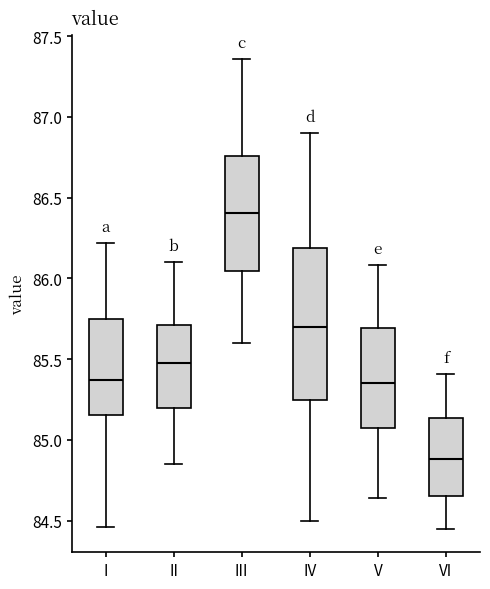

Reading left to right, transcribe this box plot: for each box, give where its median line is, the range the box spans, and where its two whiskers end, as read against the y-axis. The values are not printed on the chart, so give them approximately, as read against the axis.

I: median 85.35, box 85.15 to 85.75, whiskers 84.45 to 86.20
II: median 85.50, box 85.20 to 85.70, whiskers 84.85 to 86.10
III: median 86.40, box 86.05 to 86.75, whiskers 85.60 to 87.35
IV: median 85.70, box 85.25 to 86.20, whiskers 84.50 to 86.90
V: median 85.35, box 85.05 to 85.70, whiskers 84.65 to 86.10
VI: median 84.90, box 84.65 to 85.15, whiskers 84.45 to 85.40